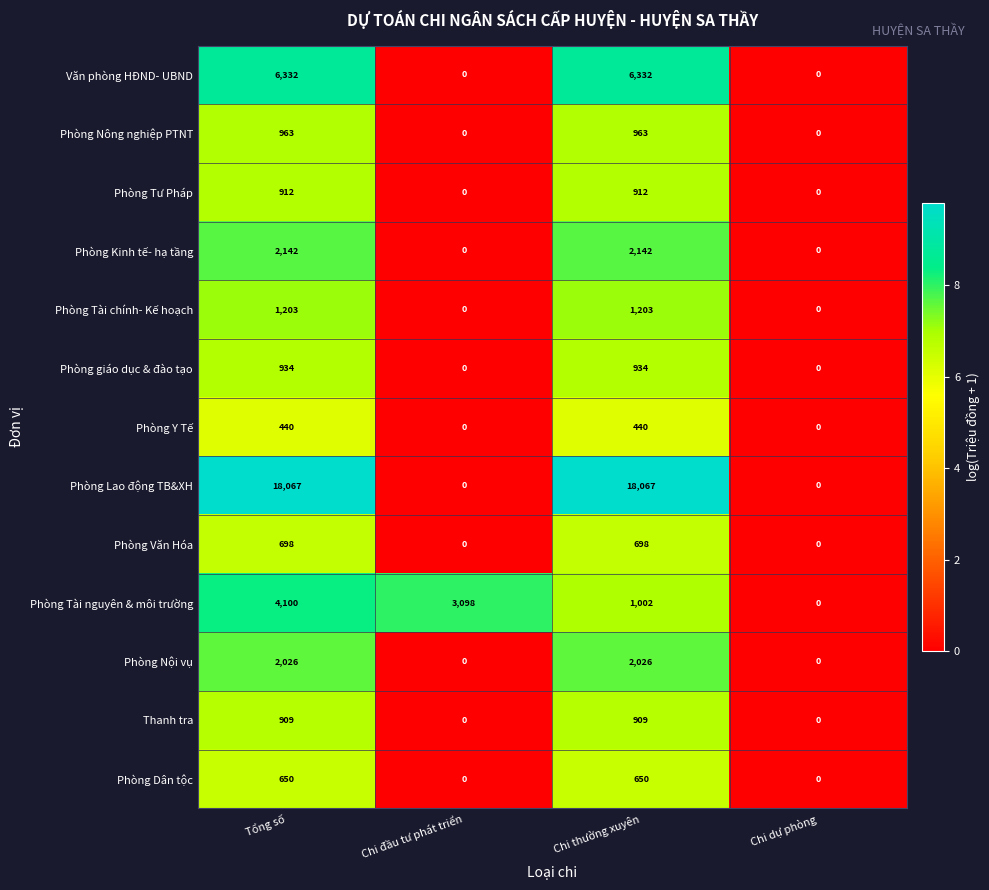

How many positive values does the Phòng Y Tế series have?

2